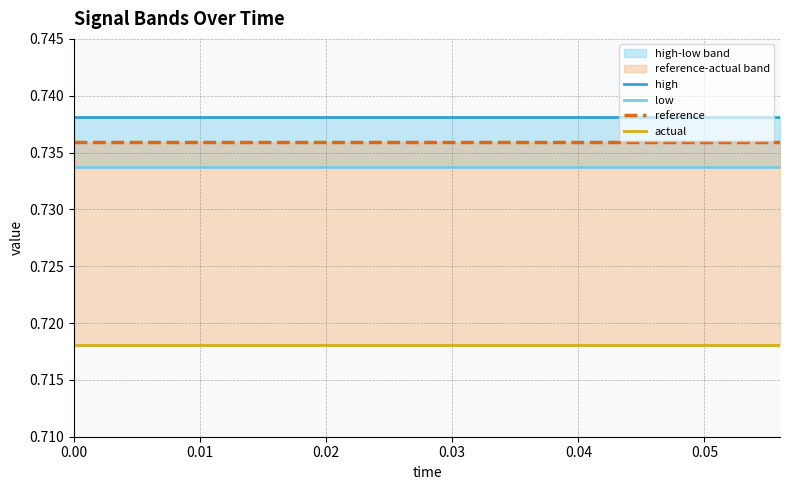

Read the actual value at 0.03.

0.7